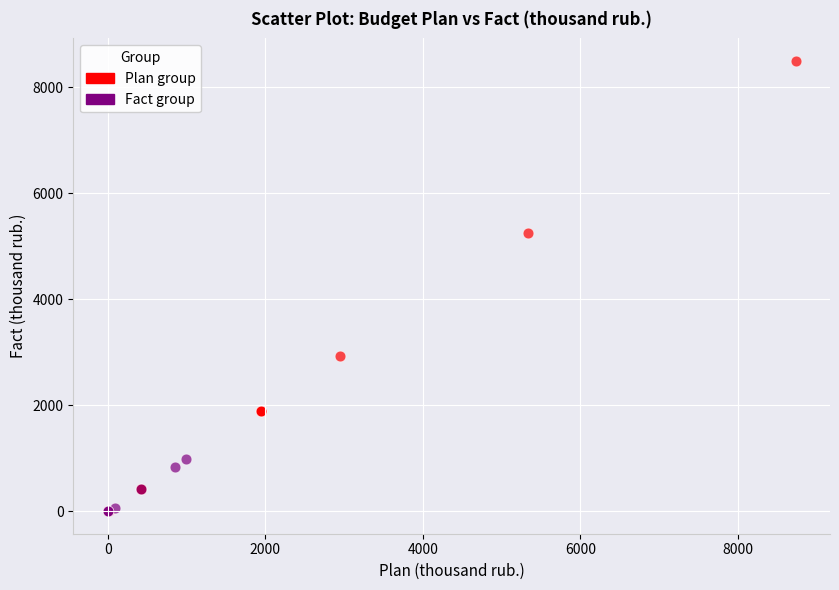

Which series reaches the maximum Y coordinate?

Plan group